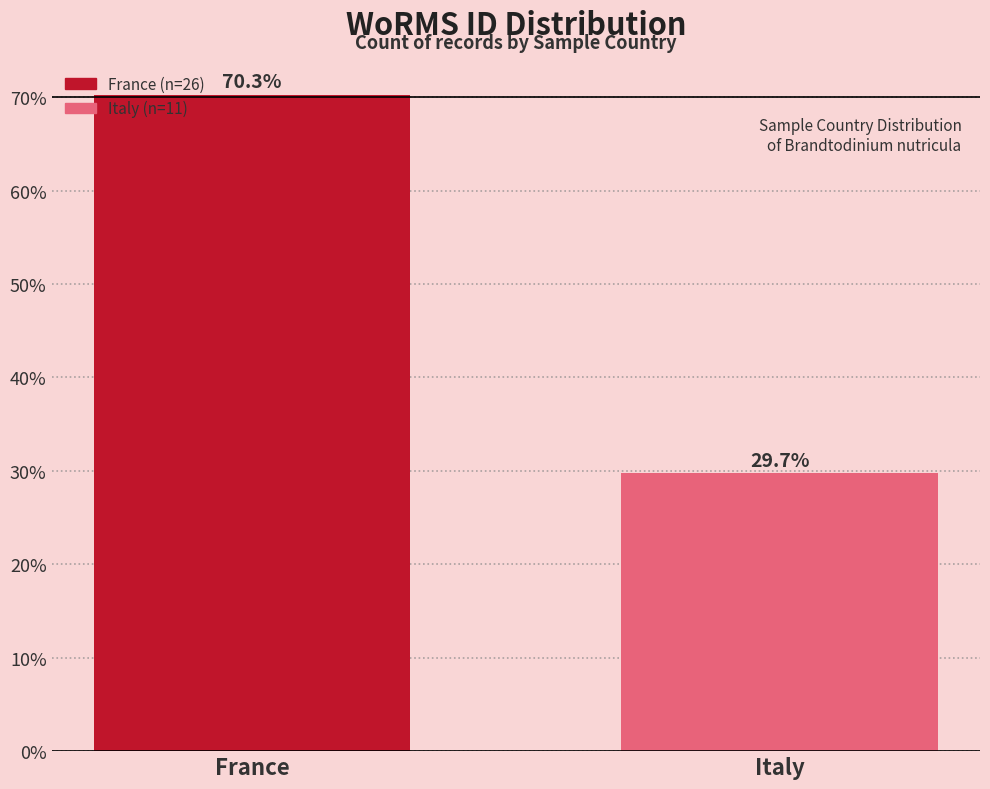

Reading left to right, what are all the values shown in this chart?

France=70.3	Italy=29.7